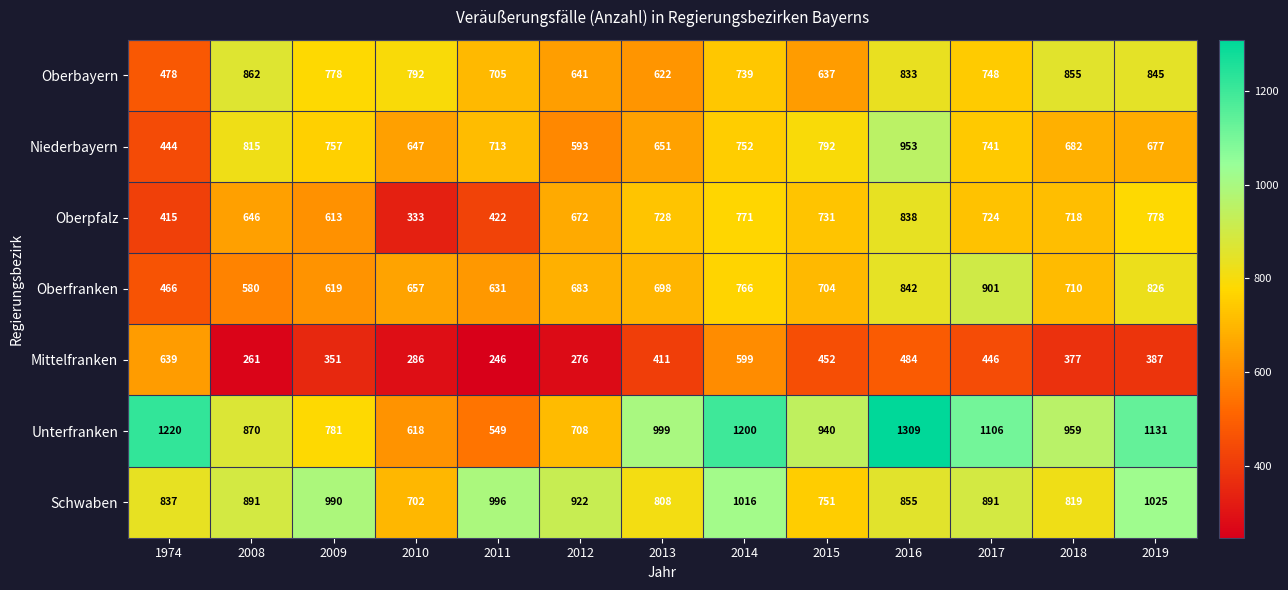

Is it true that Schwaben equals 922 at 2012?

True